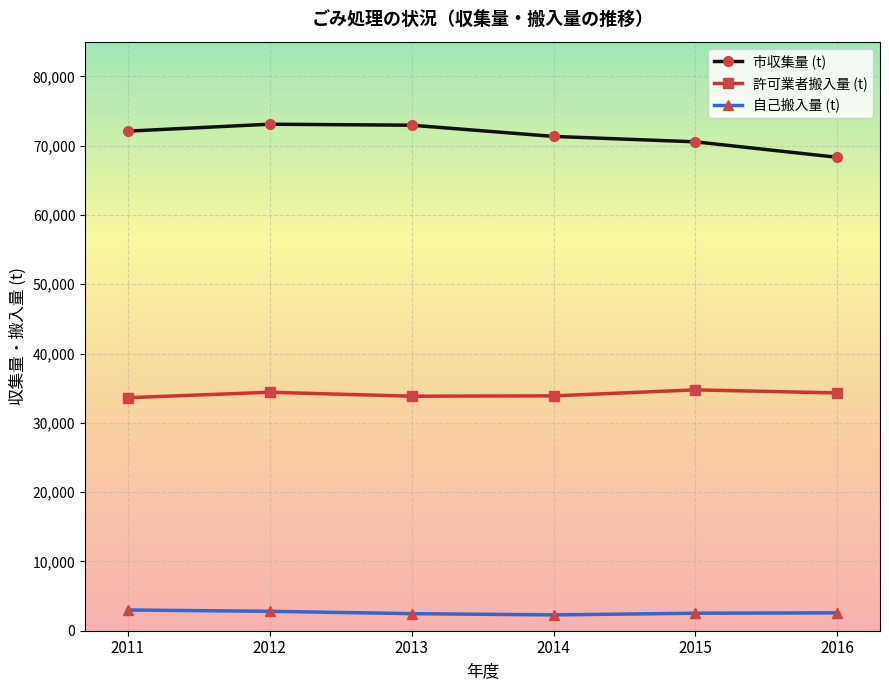

Count the number of categories in the chart.

6